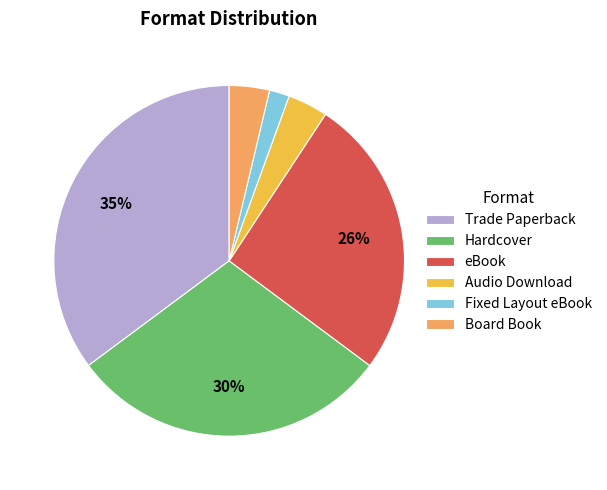

True or false: eBook accounts for 33% of the total.

False